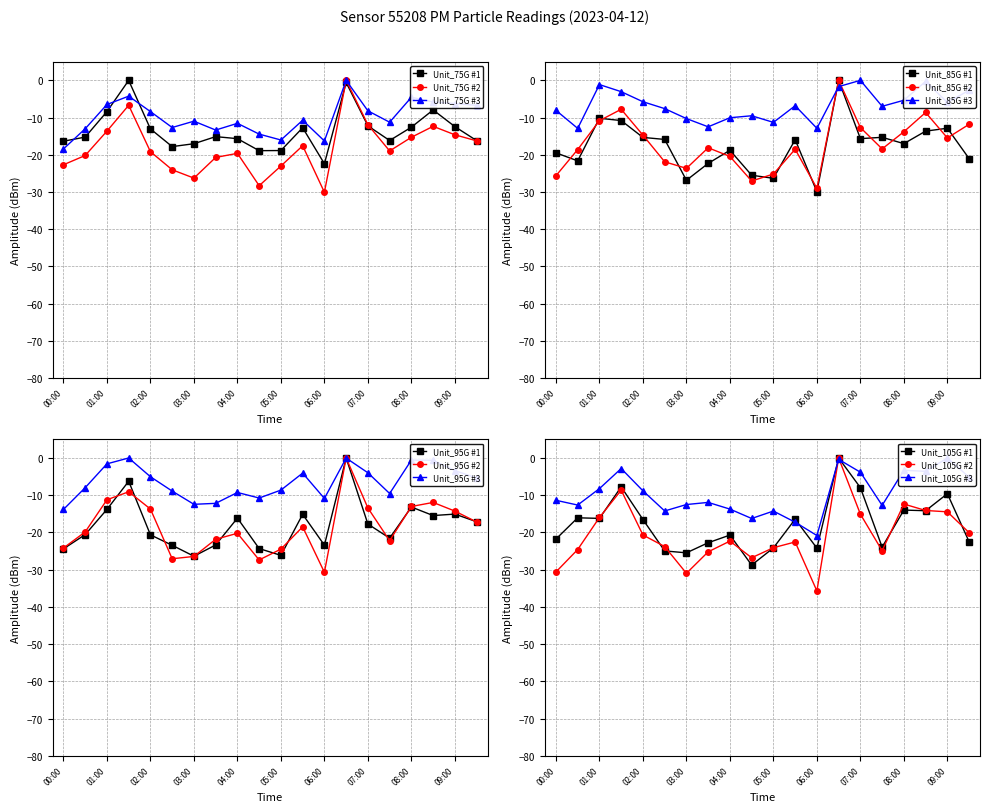

What is the change in value from 07:00 to 09:30?

-4.3